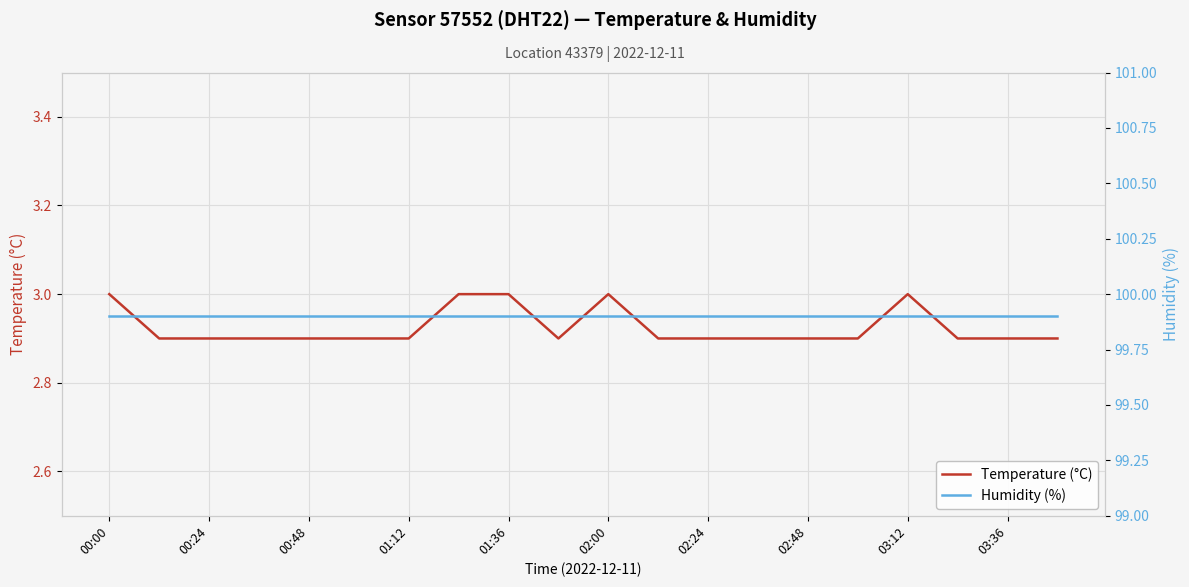

What is the sum of all temperature values?

58.5